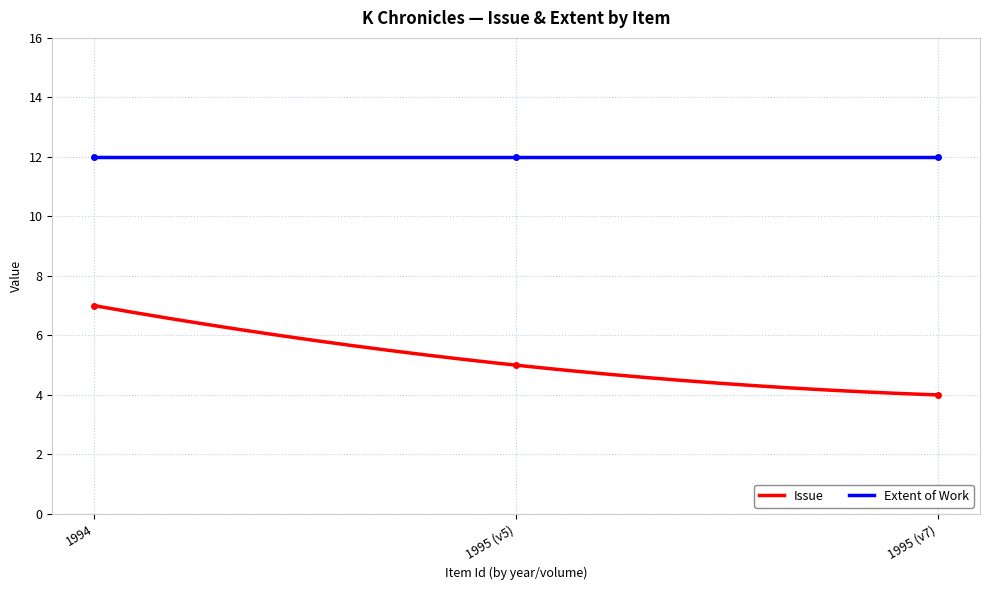

What is the highest value of the Issue series?

7.0